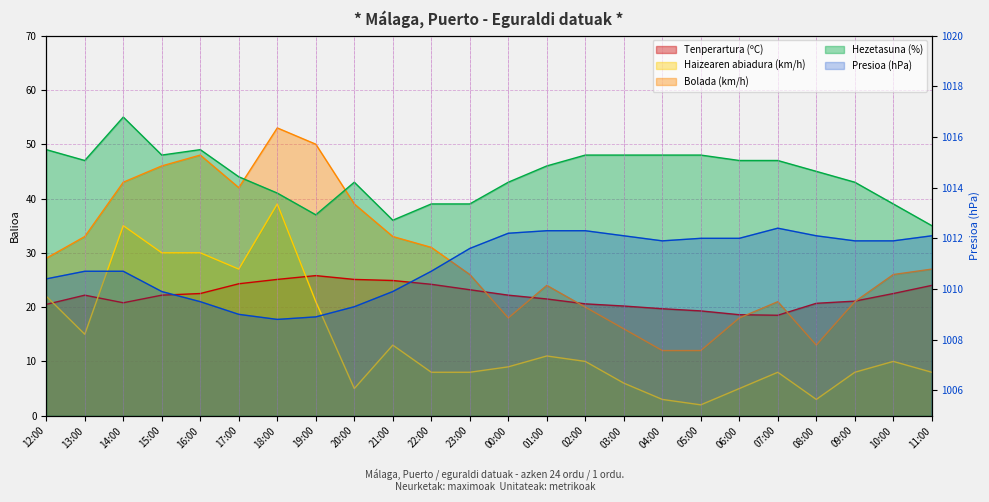

How many intersections are there between Tenperartura (ºC) and Haizearen abiadura (km/h)?

3